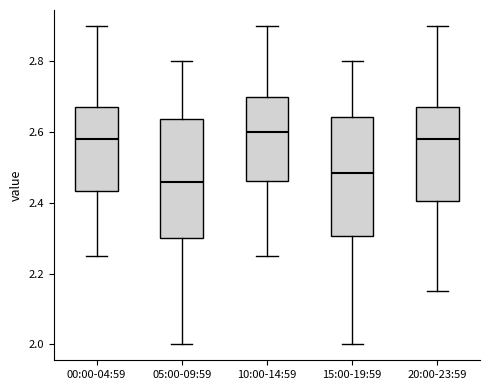

Reading left to right, transcribe this box plot: for each box, give where its median line is, the range the box spans, and where its two whiskers end, as read against the y-axis. The values are not printed on the chart, so give them approximately, as read against the axis.

00:00-04:59: median 2.58, box 2.44 to 2.68, whiskers 2.26 to 2.90
05:00-09:59: median 2.46, box 2.30 to 2.64, whiskers 2.00 to 2.80
10:00-14:59: median 2.60, box 2.46 to 2.70, whiskers 2.26 to 2.90
15:00-19:59: median 2.48, box 2.30 to 2.64, whiskers 2.00 to 2.80
20:00-23:59: median 2.58, box 2.40 to 2.68, whiskers 2.16 to 2.90